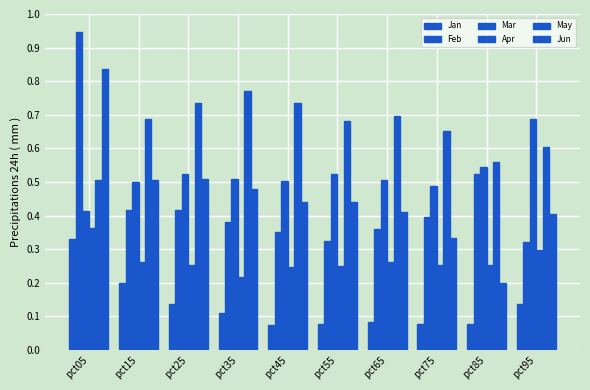

Count the number of data series in this chart.

6